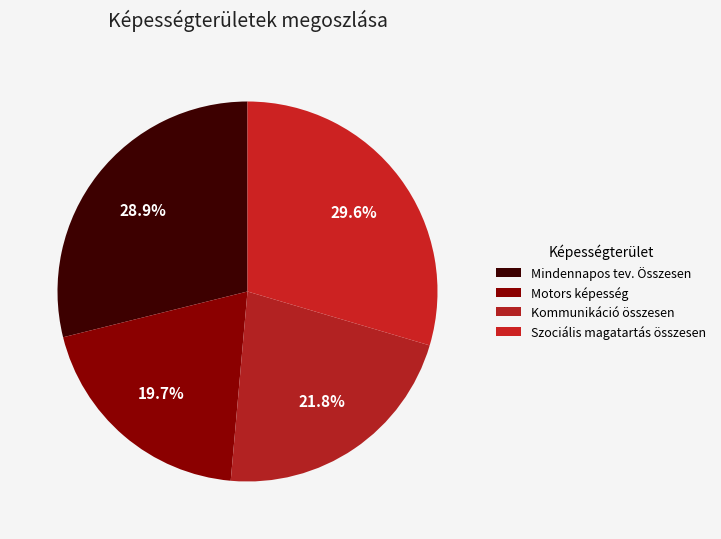

To the nearest percent, what portion does Kommunikáció összesen represent?

22%